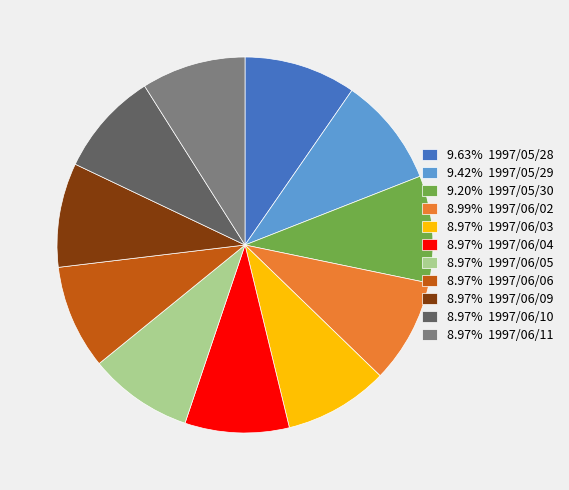

Combined, do 8.97% 1997/06/06 and 8.97% 1997/06/11 account for over 50%?

No